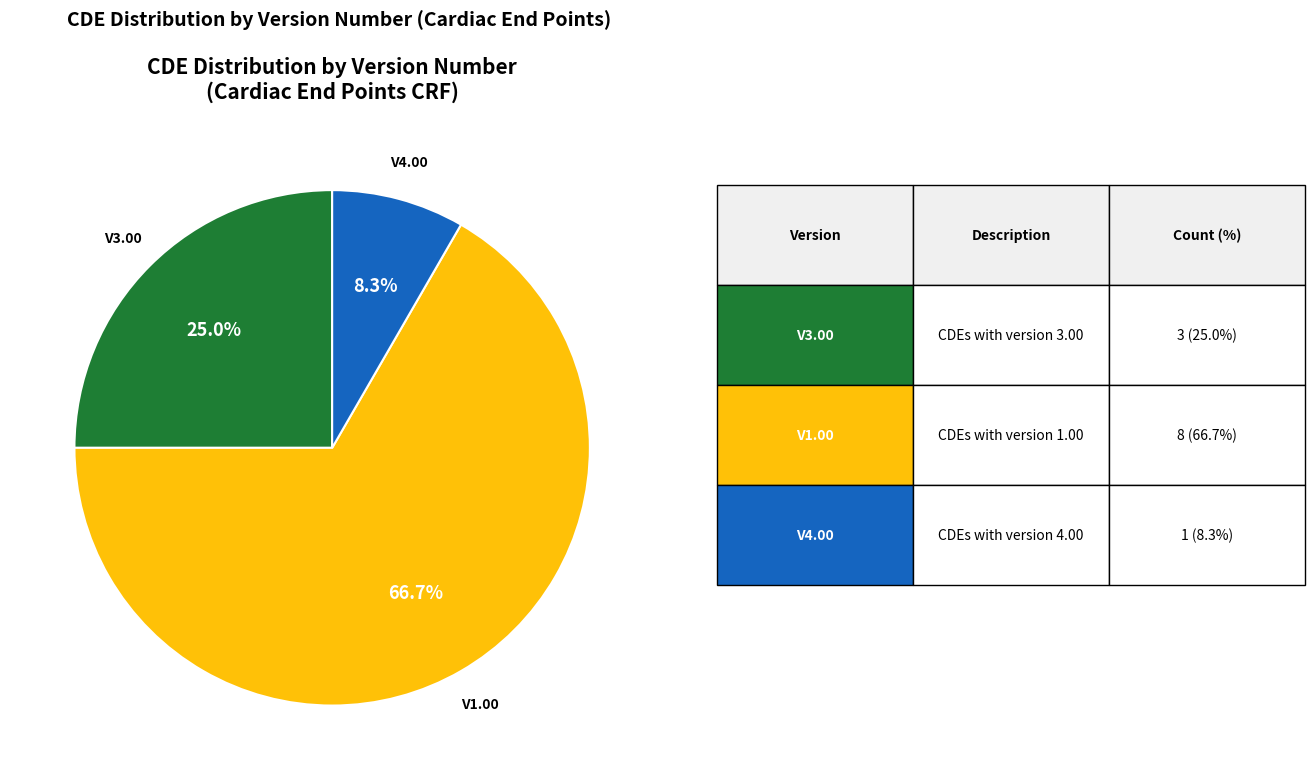

Is there a majority slice in this chart?

Yes